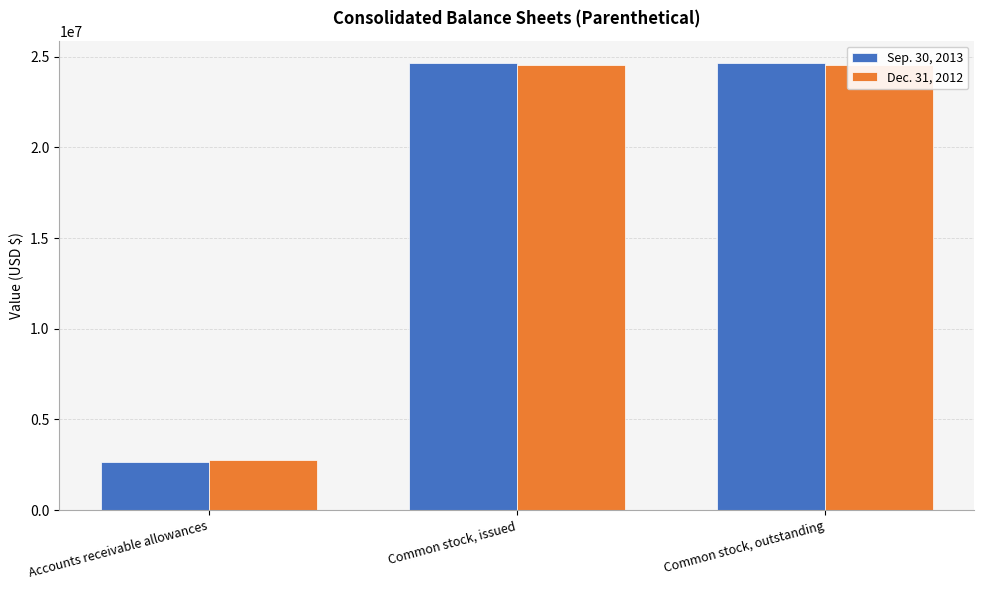

Which label corresponds to the smallest value in the chart?

Accounts receivable allowances